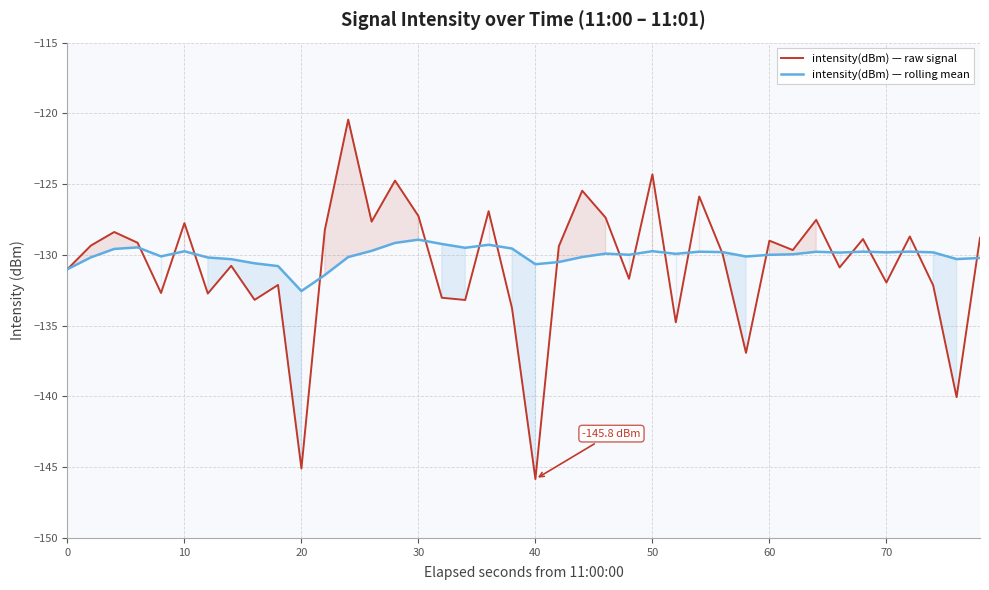

True or false: intensity(dBm) — raw signal and intensity(dBm) — rolling mean intersect in this chart.

True